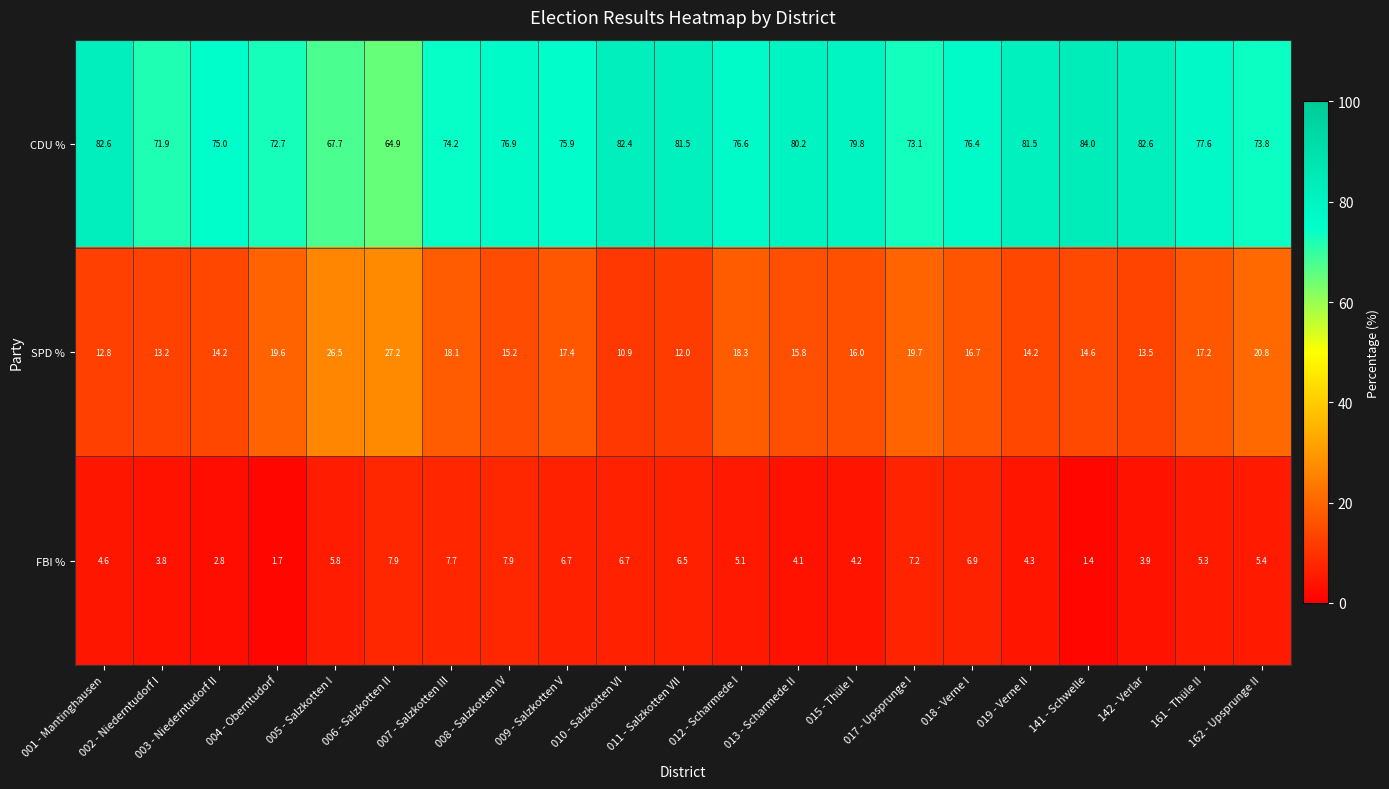

What is the greatest value displayed?

84.0